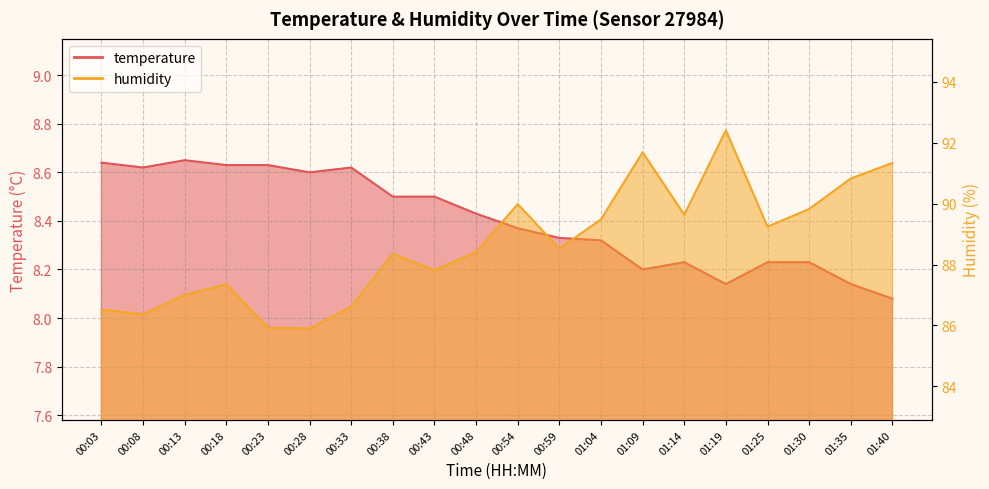

At which category does humidity reach its first local valley?

00:08